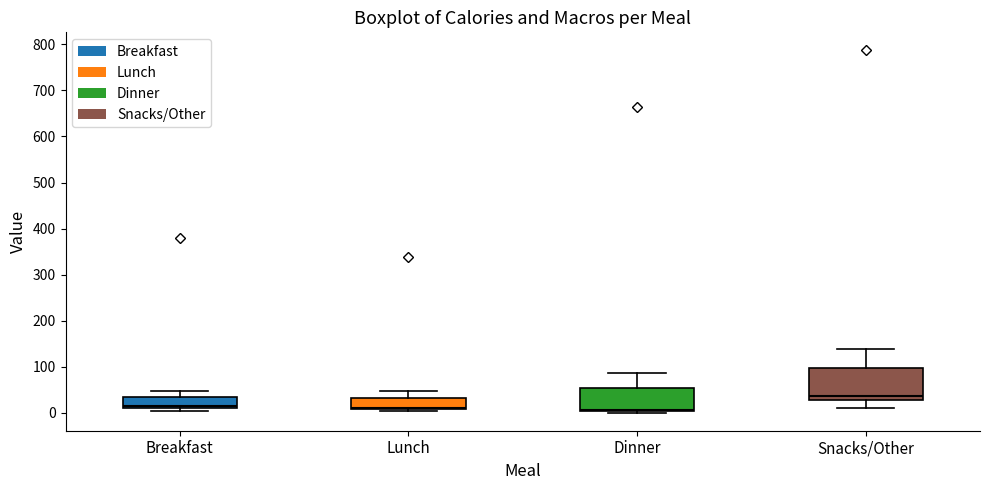

Comparing the boxes themselves (not the whiskers), which one is the tallest?

Snacks/Other